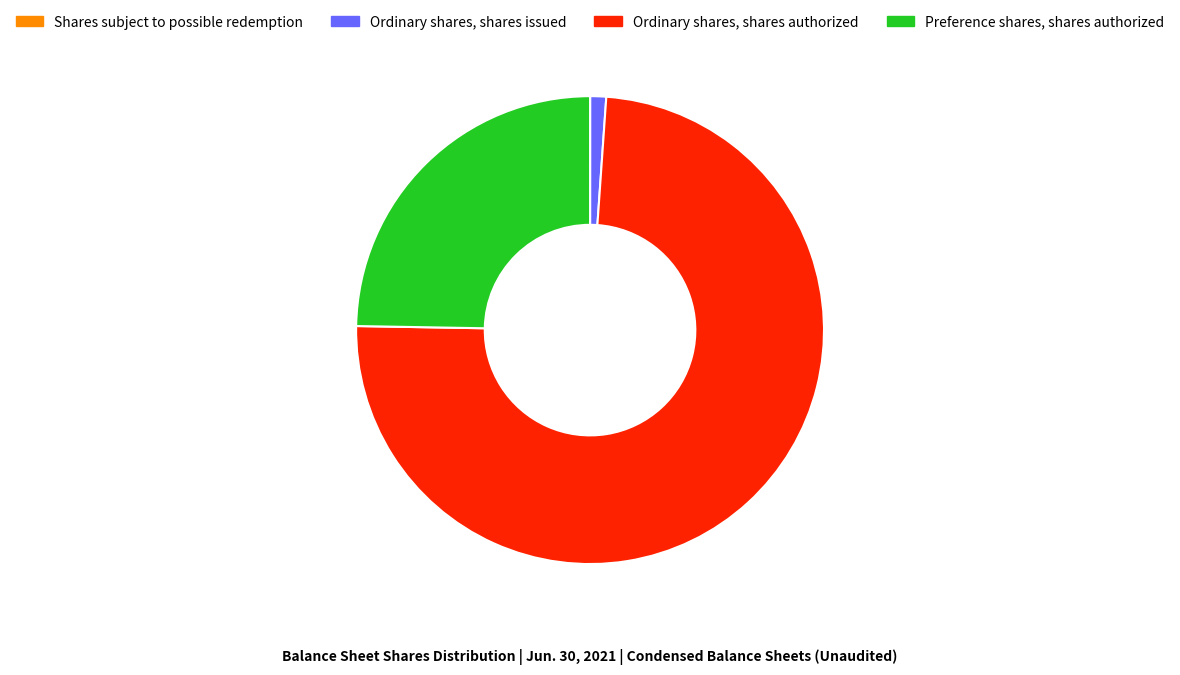

Which has a higher value, Ordinary shares, shares issued or Ordinary shares, shares authorized?

Ordinary shares, shares authorized